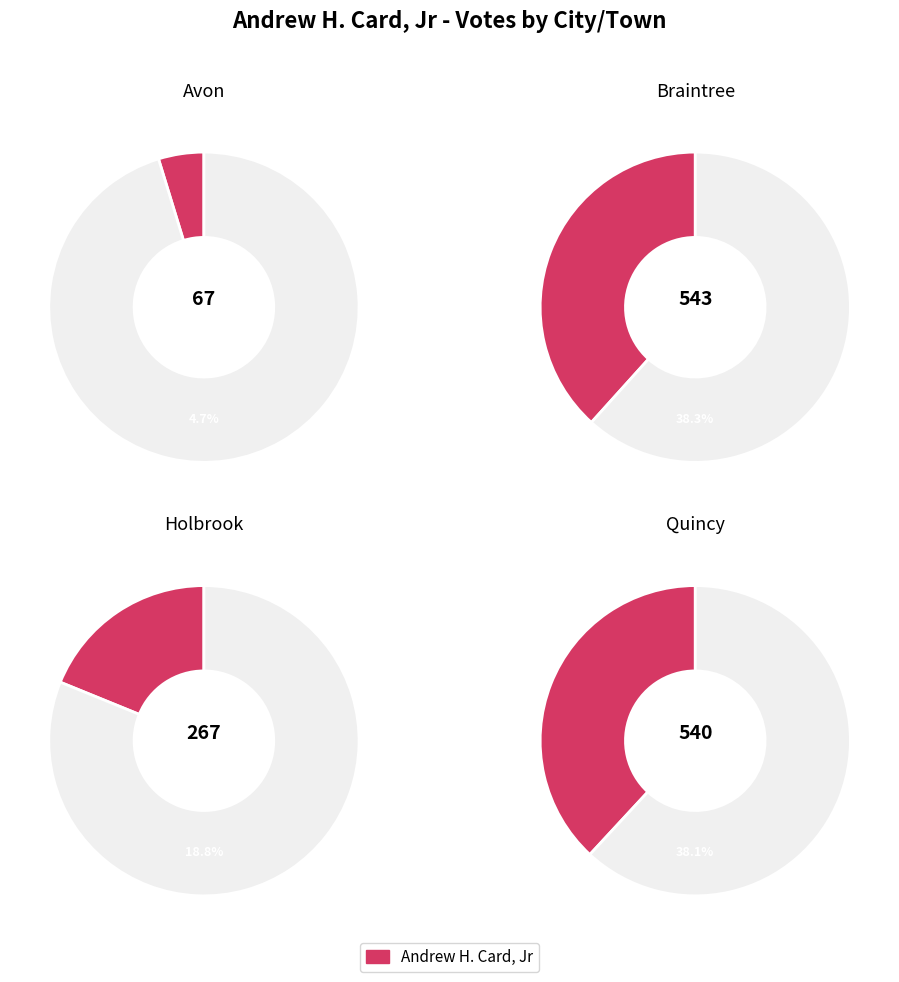

What percentage is the Braintree slice, to the nearest percent?

38%